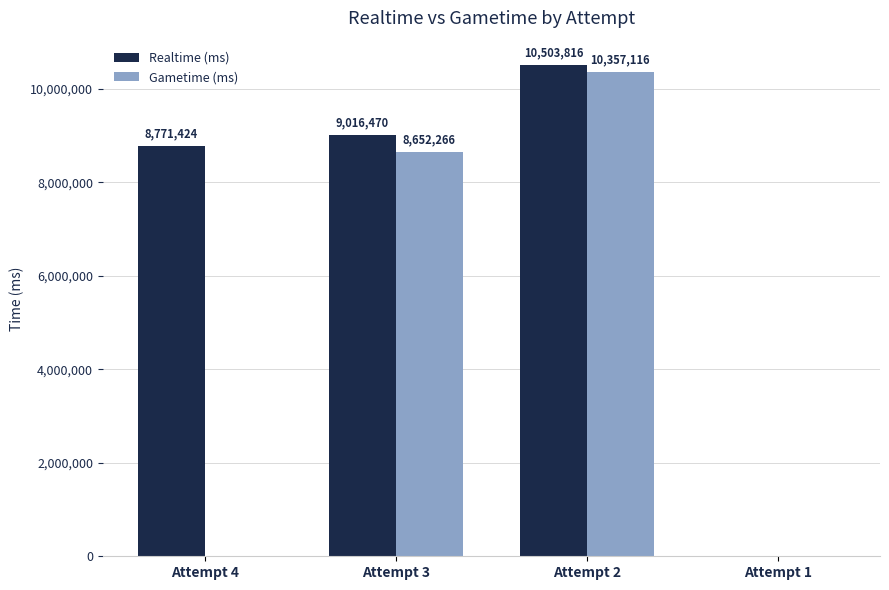

What is the sum of all Gametime (ms) values?

19009382